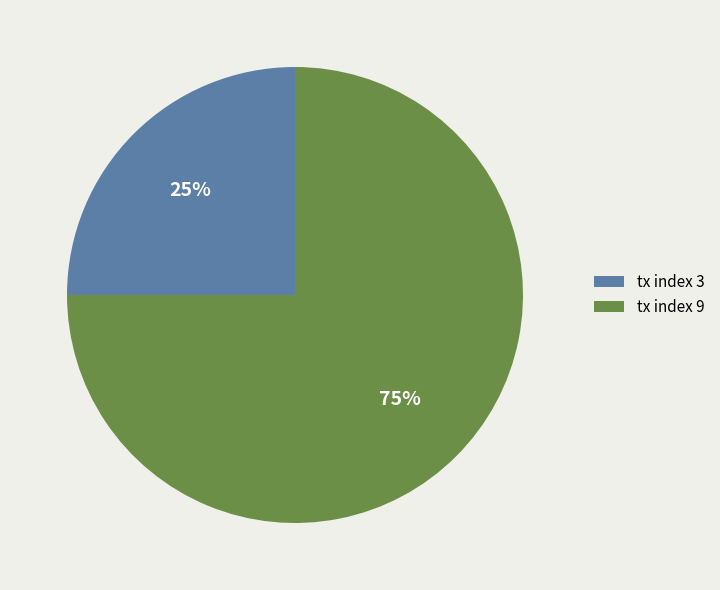

Is there a majority slice in this chart?

Yes